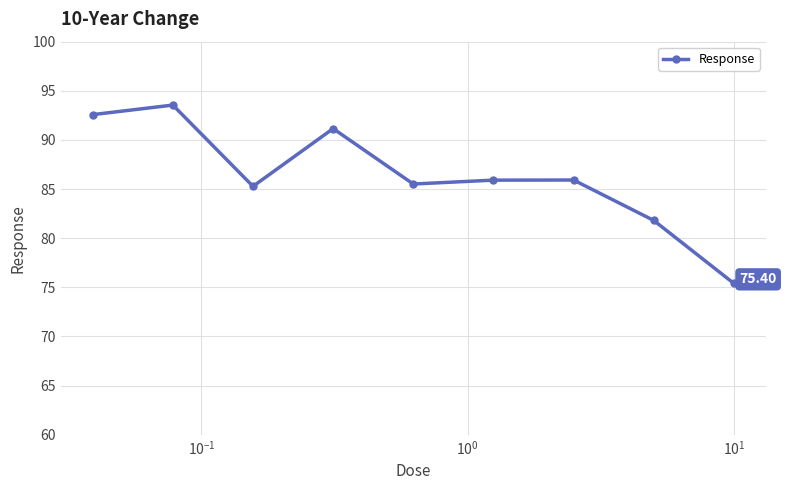

What is the average value?

86.3